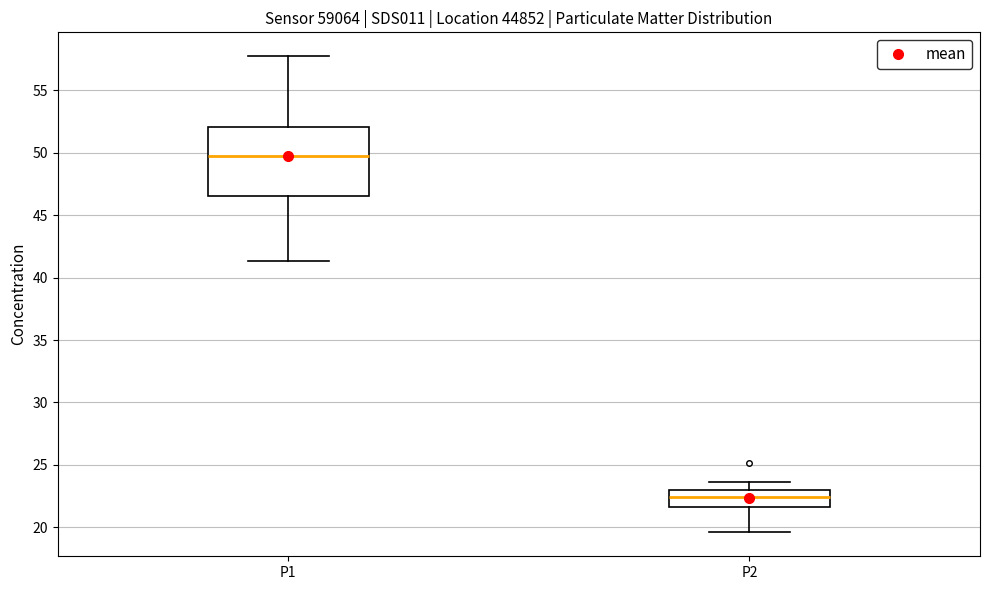

Reading left to right, read every box against the y-axis: the position of its median line, the range the box covers, and the ends of its whiskers. The values are not printed on the chart, so give them approximately, as read against the axis.

P1: median 49.5, box 46.5 to 52.0, whiskers 41.5 to 58.0
P2: median 22.5, box 21.5 to 23.0, whiskers 19.5 to 23.5